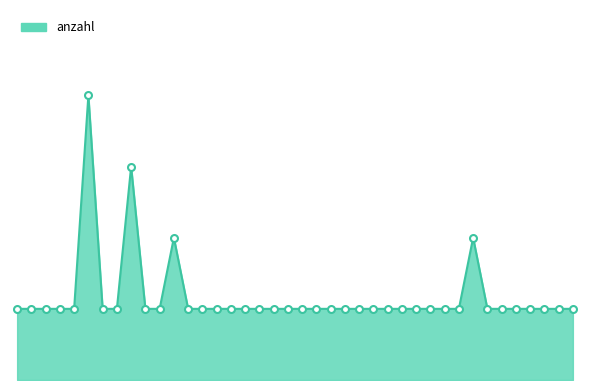

Does the chart display data point markers on the line(s)?

No